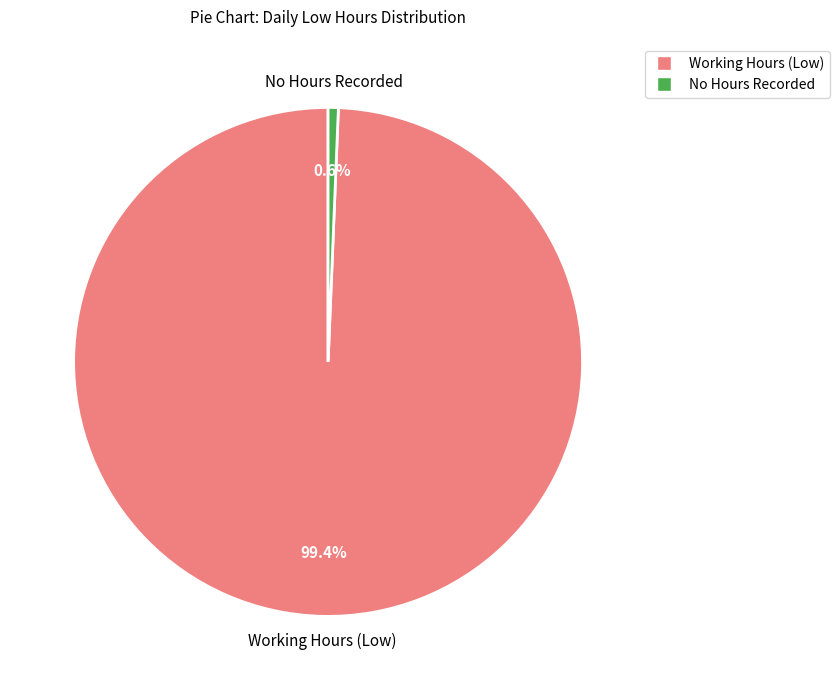

Is there any slice that represents more than half of the pie?

Yes